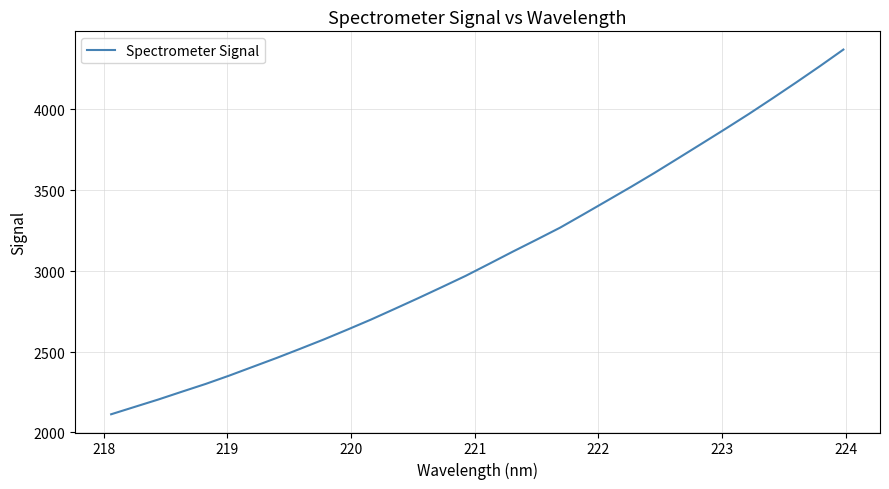

Reading left to right, extract all data points from this chart.

2112.2	2158.0	2203.7	2252.1	2299.9	2351.6	2406.1	2460.5	2517.4	2575.2	2636.1	2698.4	2764.3	2830.9	2899.2	2968.3	3043.0	3118.5	3191.9	3266.6	3349.8	3434.0	3518.6	3605.4	3695.6	3786.3	3877.3	3970.1	4066.5	4164.5	4264.7	4367.8